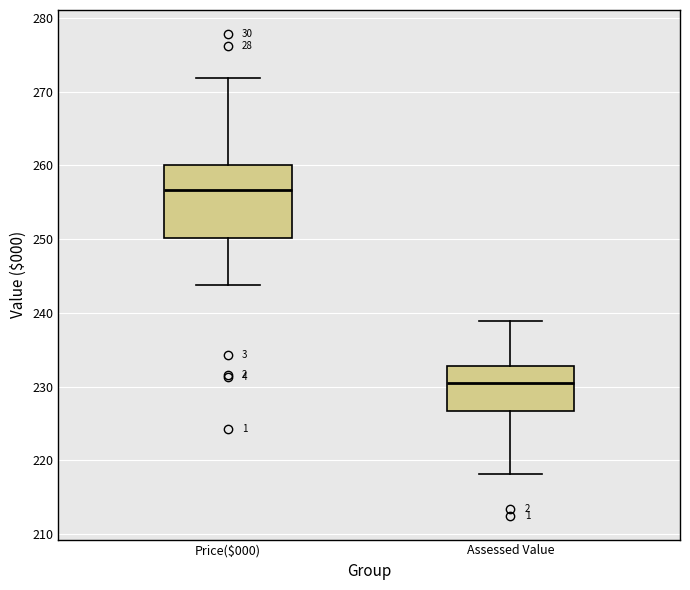

Which box's median line is the highest?

Price($000)